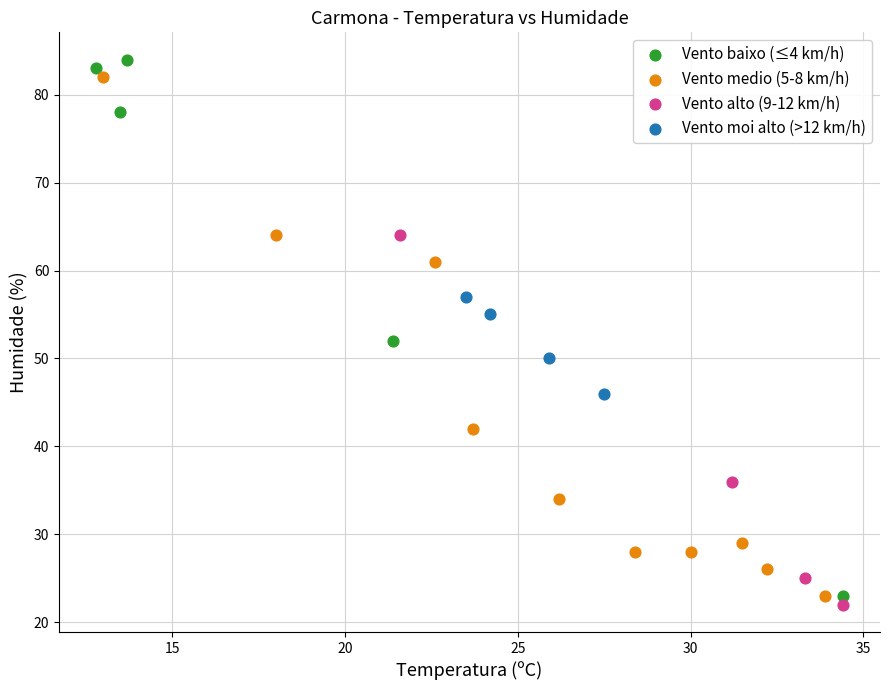

What are all the series names shown in the legend?

Vento baixo (≤4 km/h), Vento medio (5-8 km/h), Vento alto (9-12 km/h), Vento moi alto (>12 km/h)